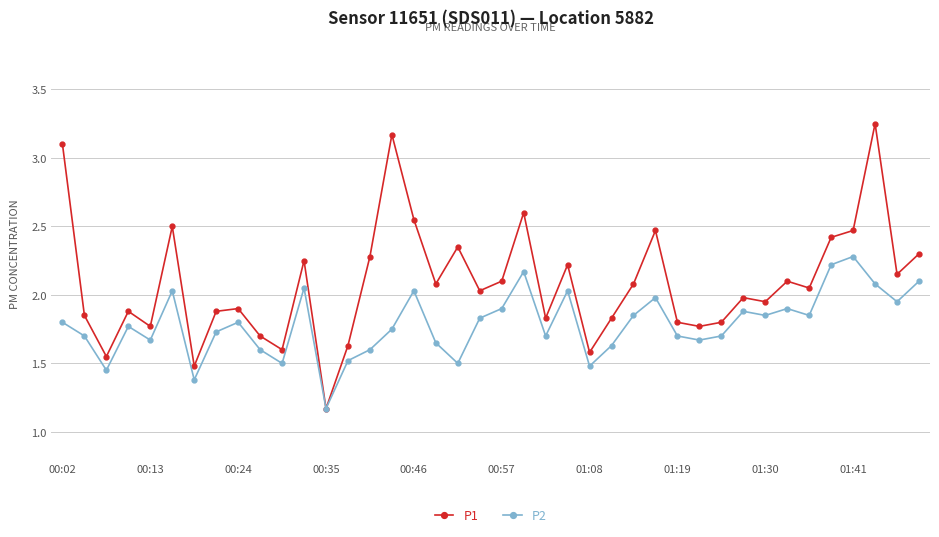

Which series has the widest spread of values?

P1